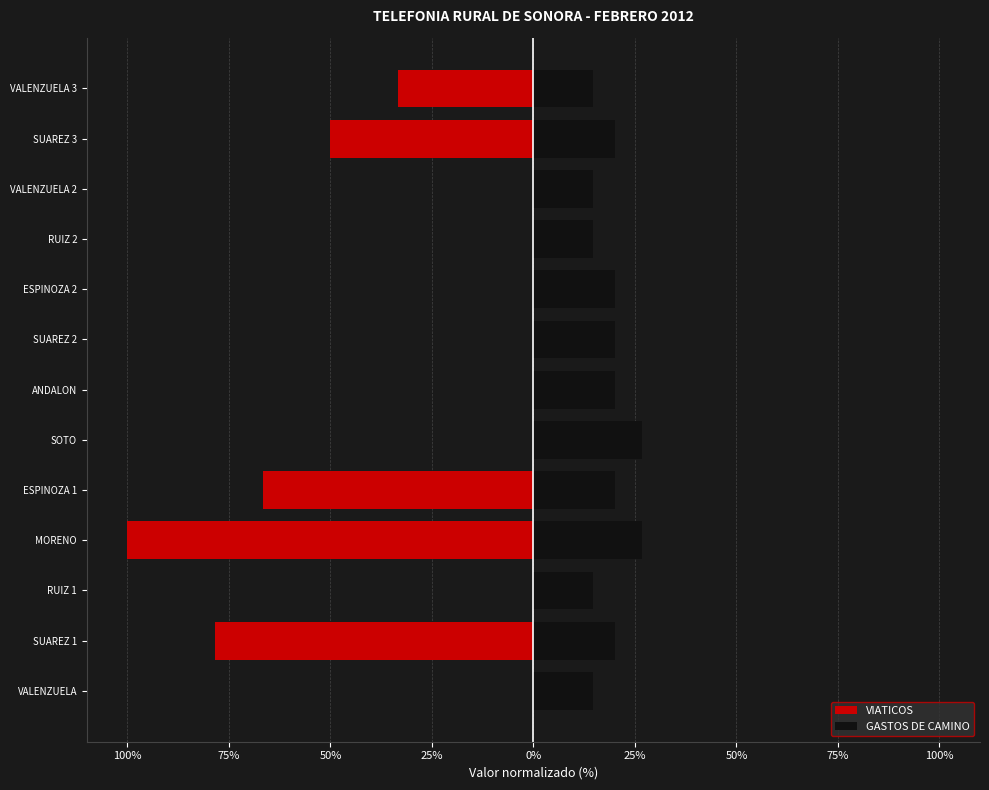

Is it true that VIATICOS equals -66.7 at ESPINOZA 1?

True